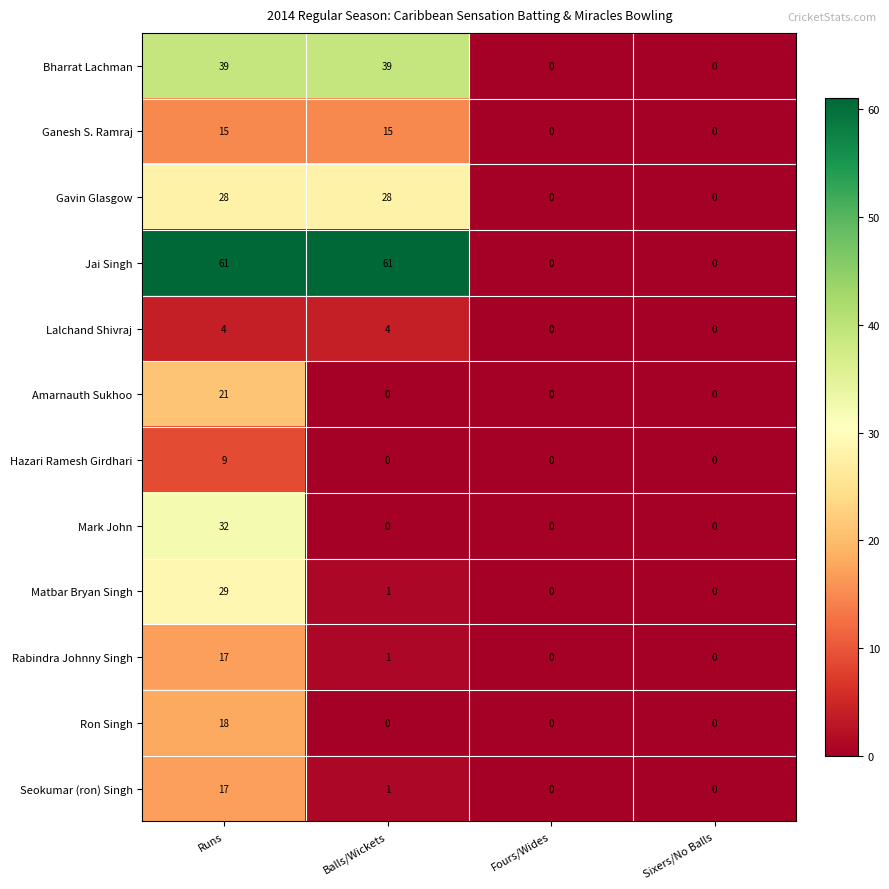

The value of Gavin Glasgow at Fours/Wides is -13. True or false?

False